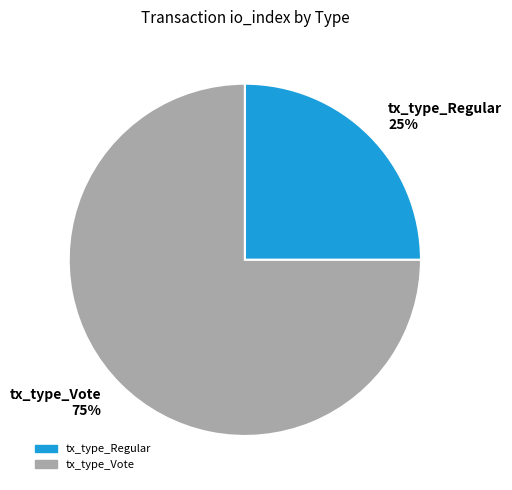

Rank the categories by value from lowest to highest.

tx_type_Regular, tx_type_Vote